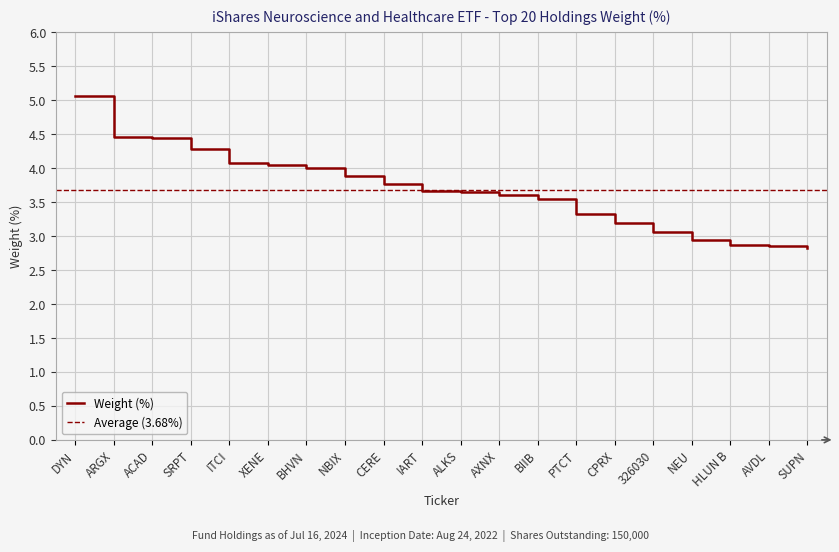

True or false: the data shows 6.7 at DYN.

False